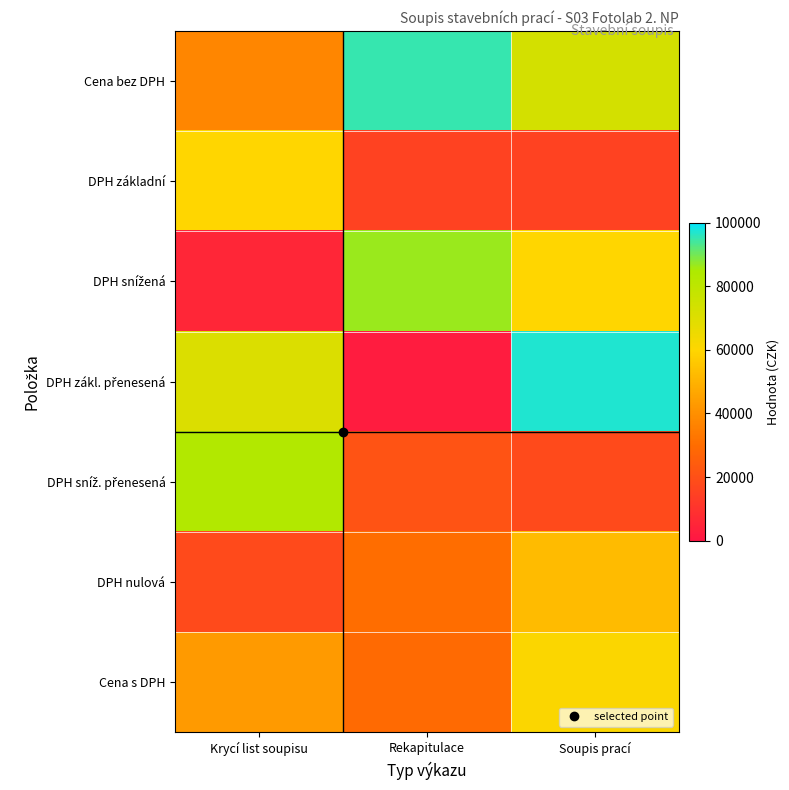

What is the smallest value displayed?

2058.4